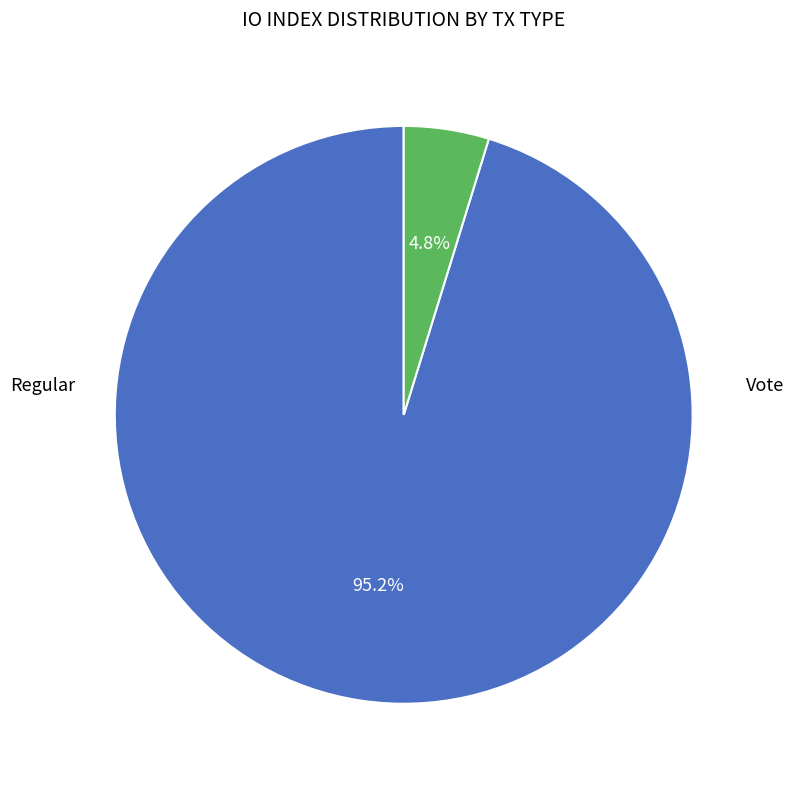

How many segments does this pie chart have?

2